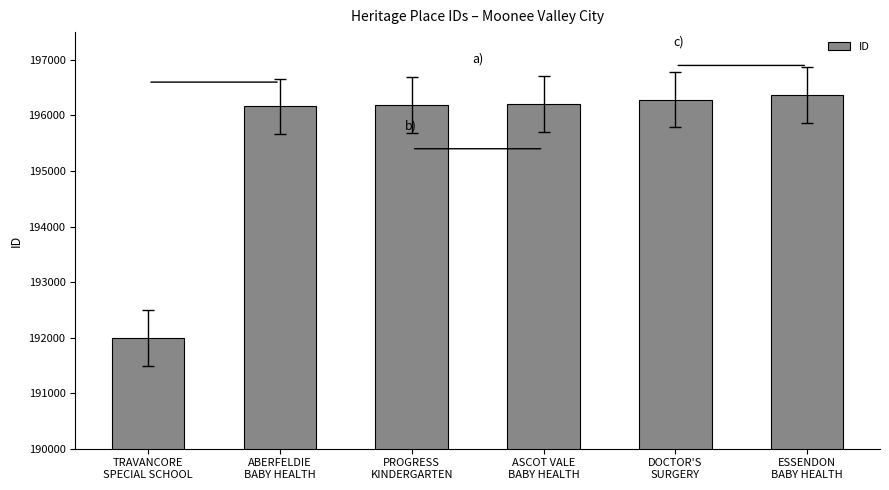

Does the chart contain stacked bars?

No